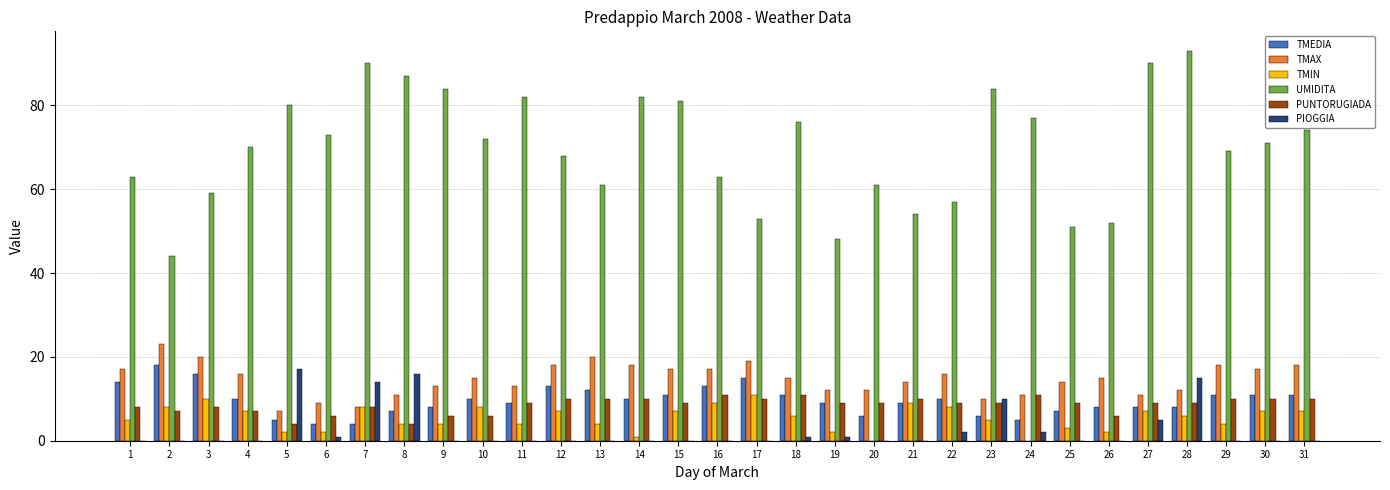

What value does the UMIDITA series have at 24?

77